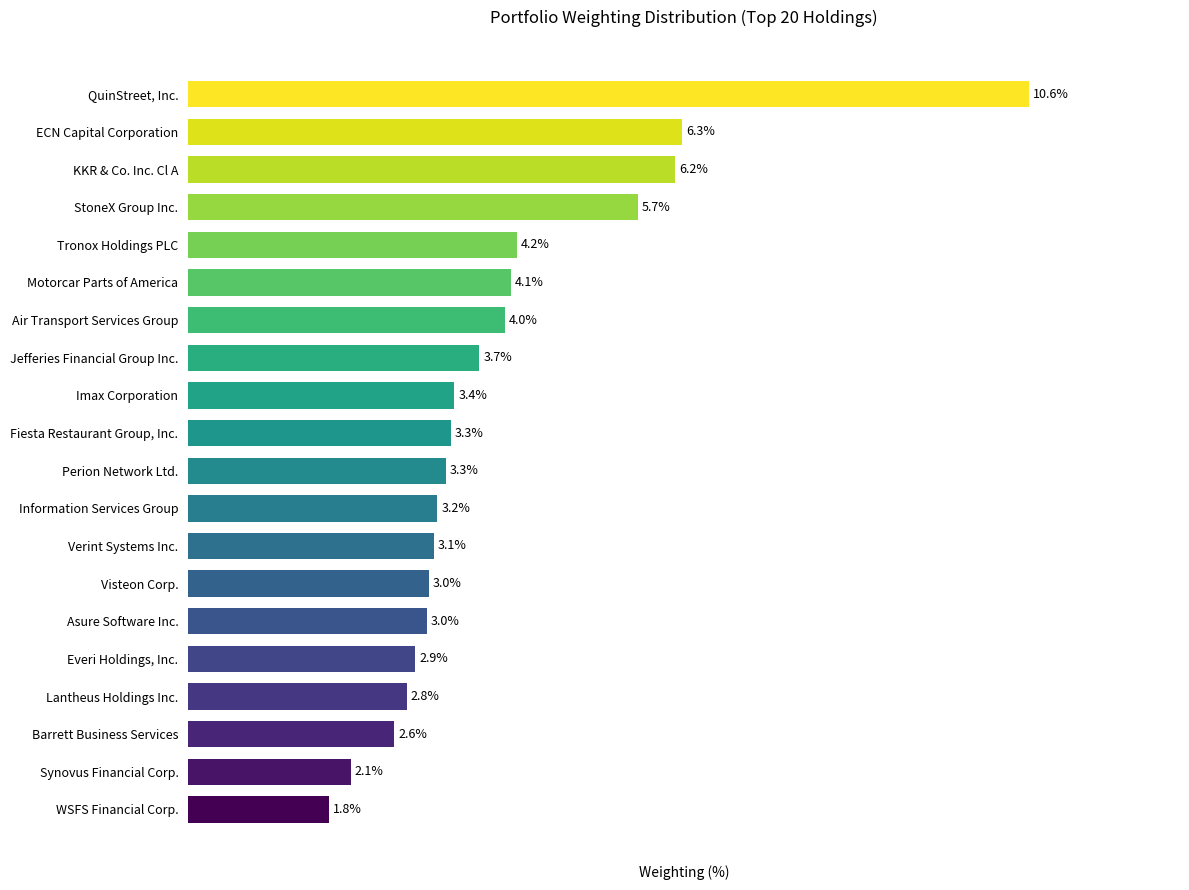

Where is the data nearest to the value 6?

KKR & Co. Inc. Cl A